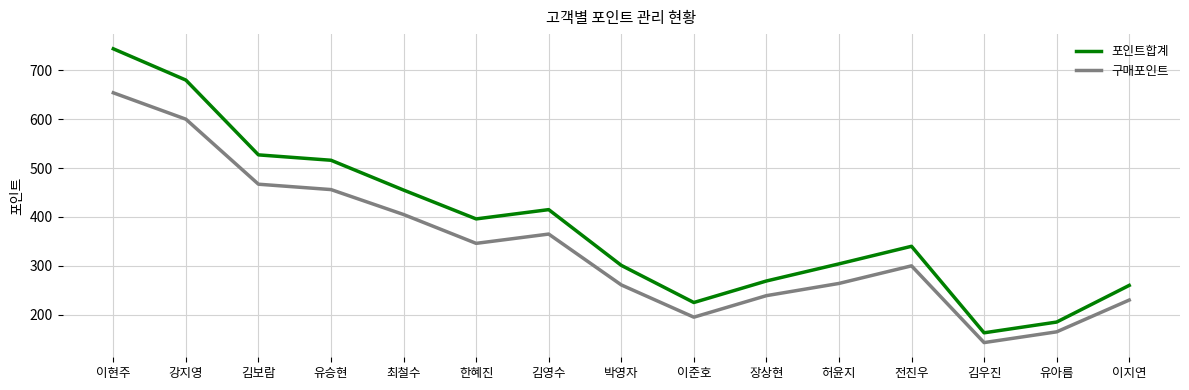

What is the greatest value displayed?

744